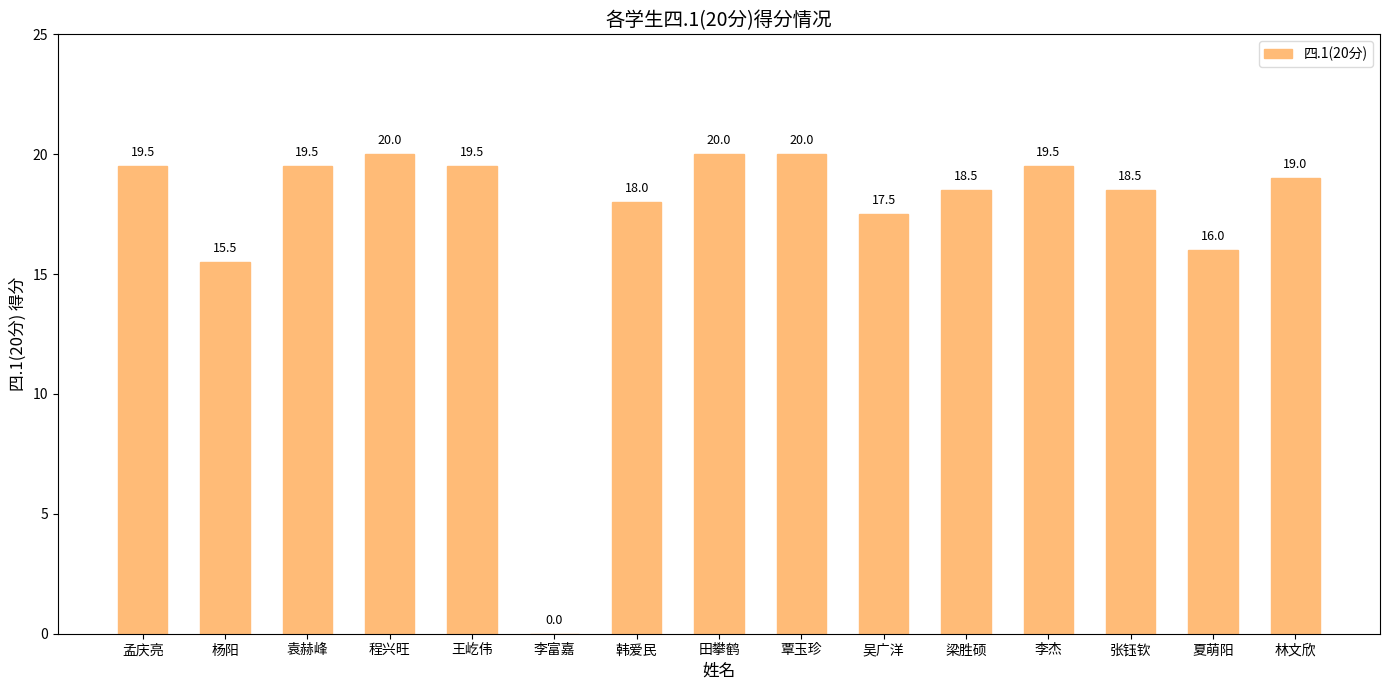

The value at 程兴旺 is 30.9. True or false?

False